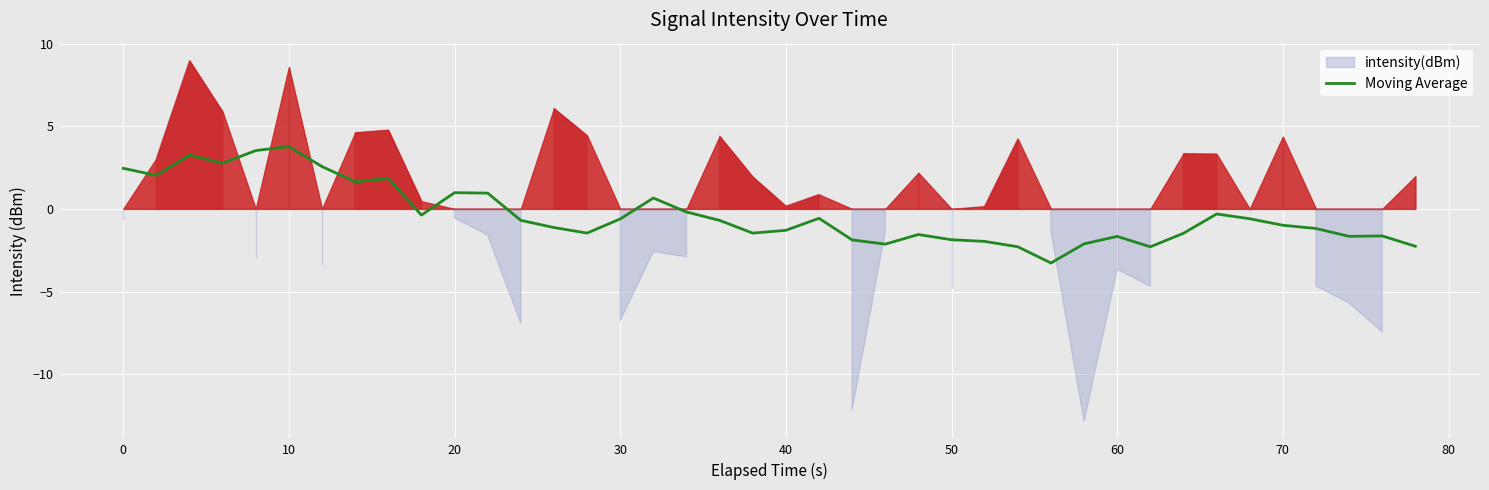

What is the maximum value for Moving Average?

3.8